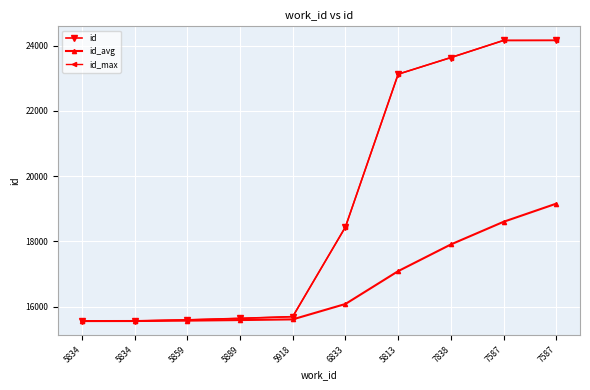

Is it true that id_avg equals 27172.3 at 5918?

False